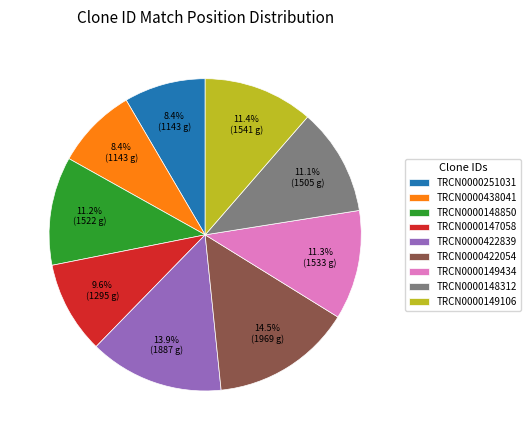

Is there a majority slice in this chart?

No